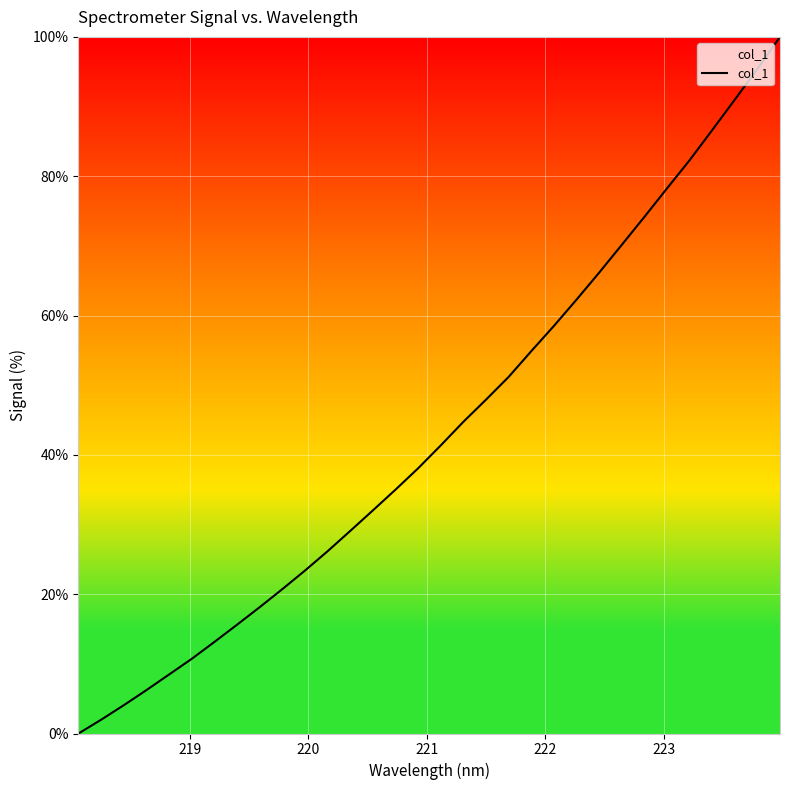

What is the difference between the maximum and minimum values?

100.0